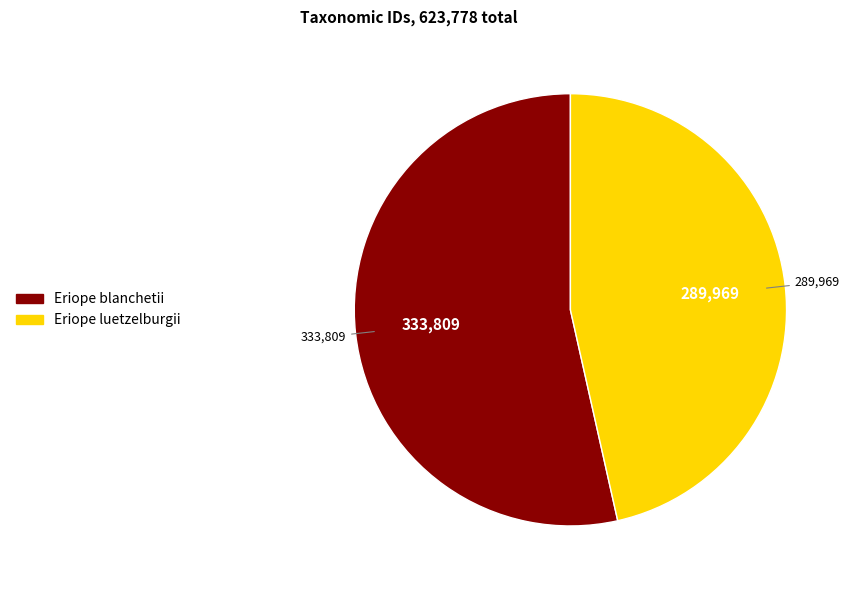

Is it true that Eriope blanchetii is 54% of the pie?

True